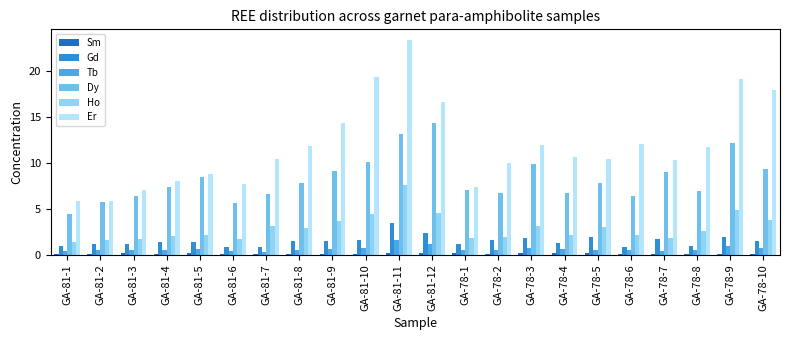

At which label does Er reach its minimum?

GA-81-1